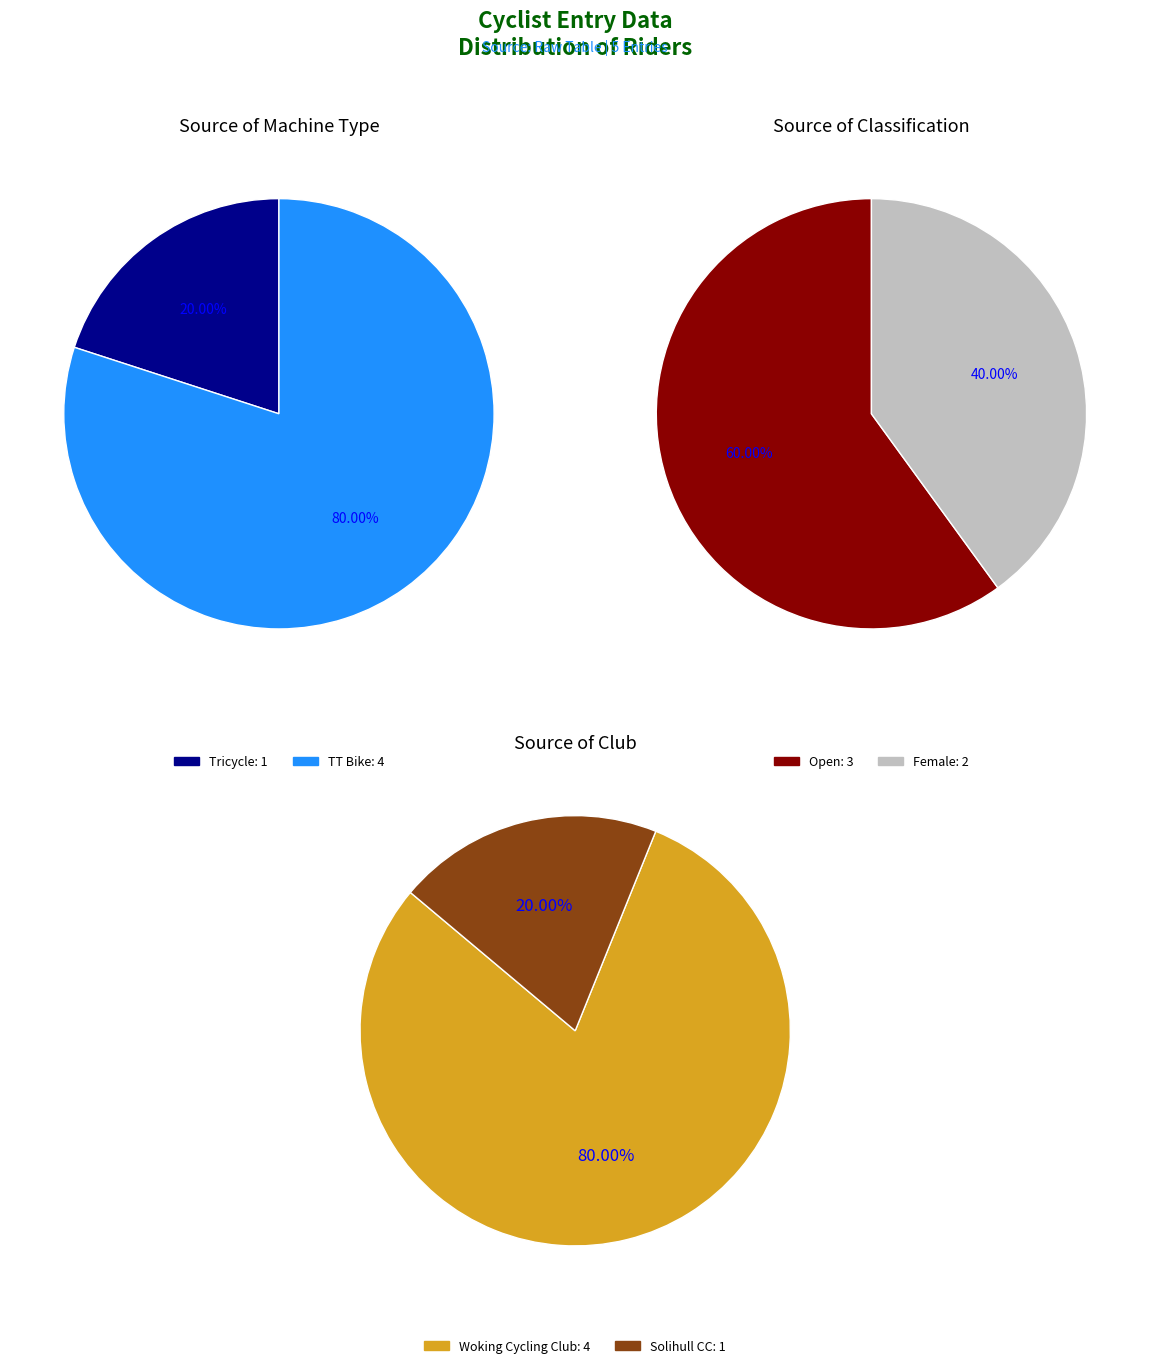

Does 1 account for over 50% of the chart?

Yes